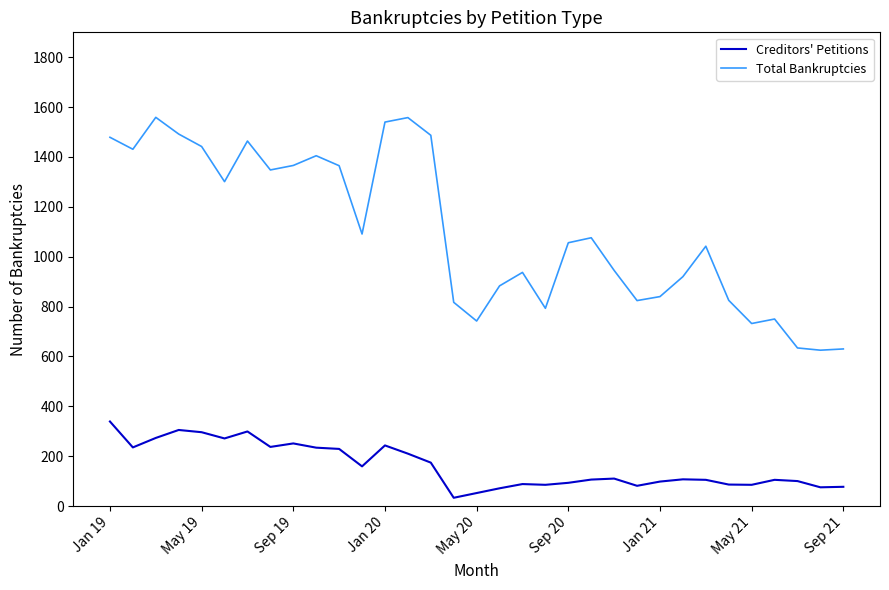

Rank the series by their maximum value, from highest to lowest.

Total Bankruptcies, Creditors' Petitions